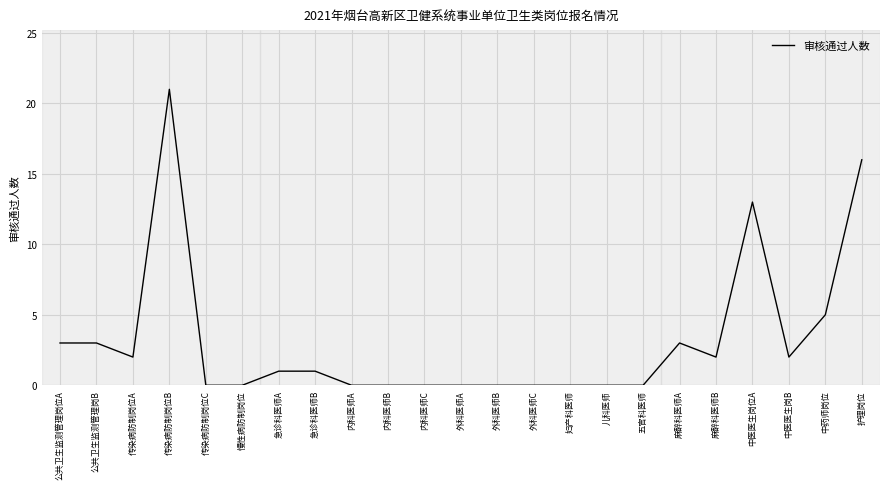

Between 急诊科医师A and 内科医师A, which is larger?

急诊科医师A